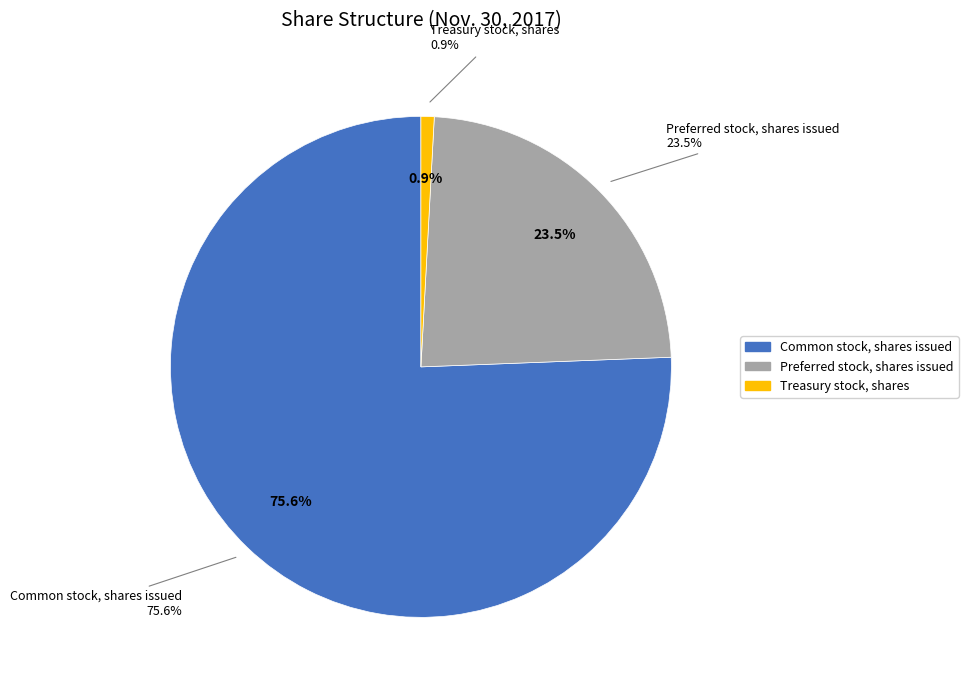

What percentage do Preferred stock, shares issued and Treasury stock, shares together represent?

24.4%